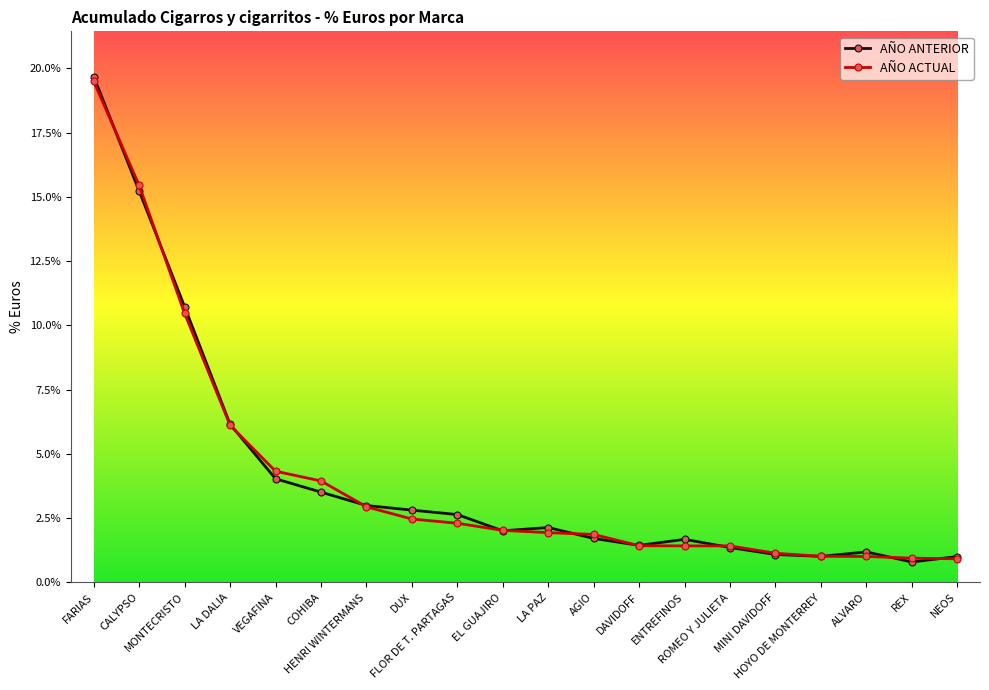

Rank the series at DAVIDOFF from highest to lowest value.

AÑO ANTERIOR, AÑO ACTUAL